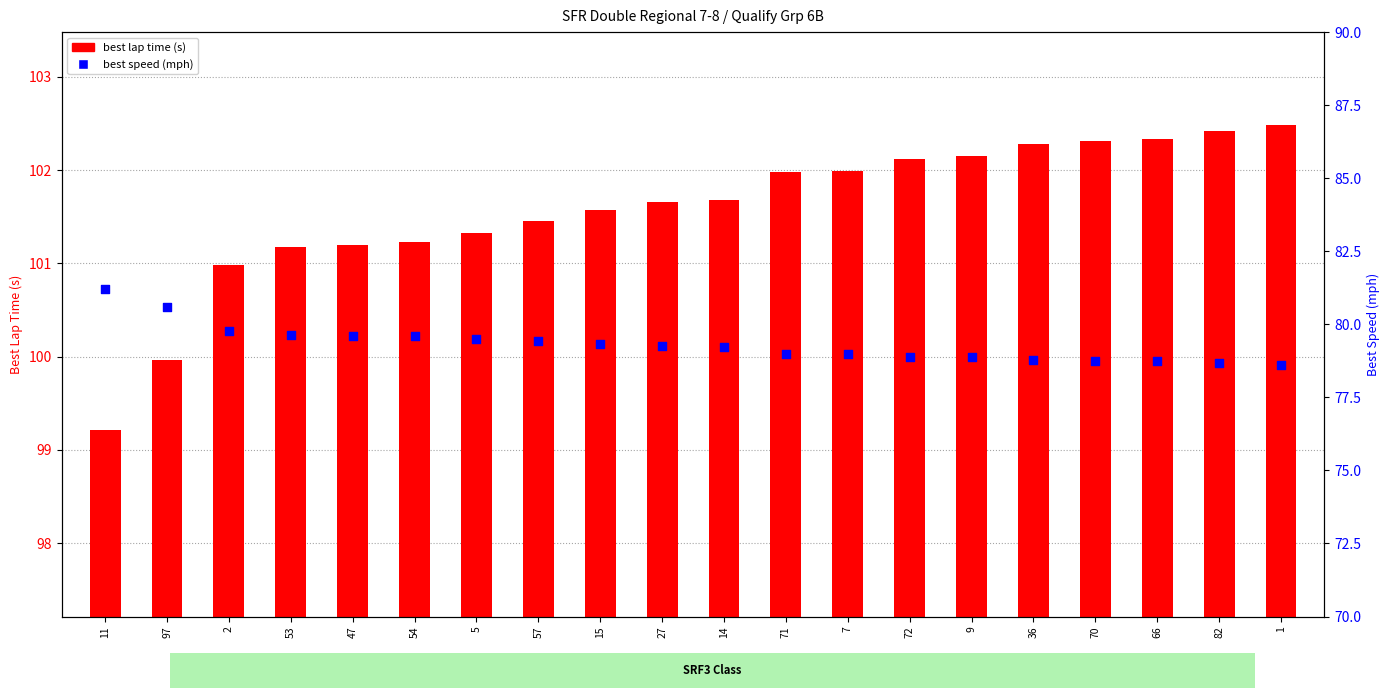

Which series contains the lowest Y value?

best speed (mph)